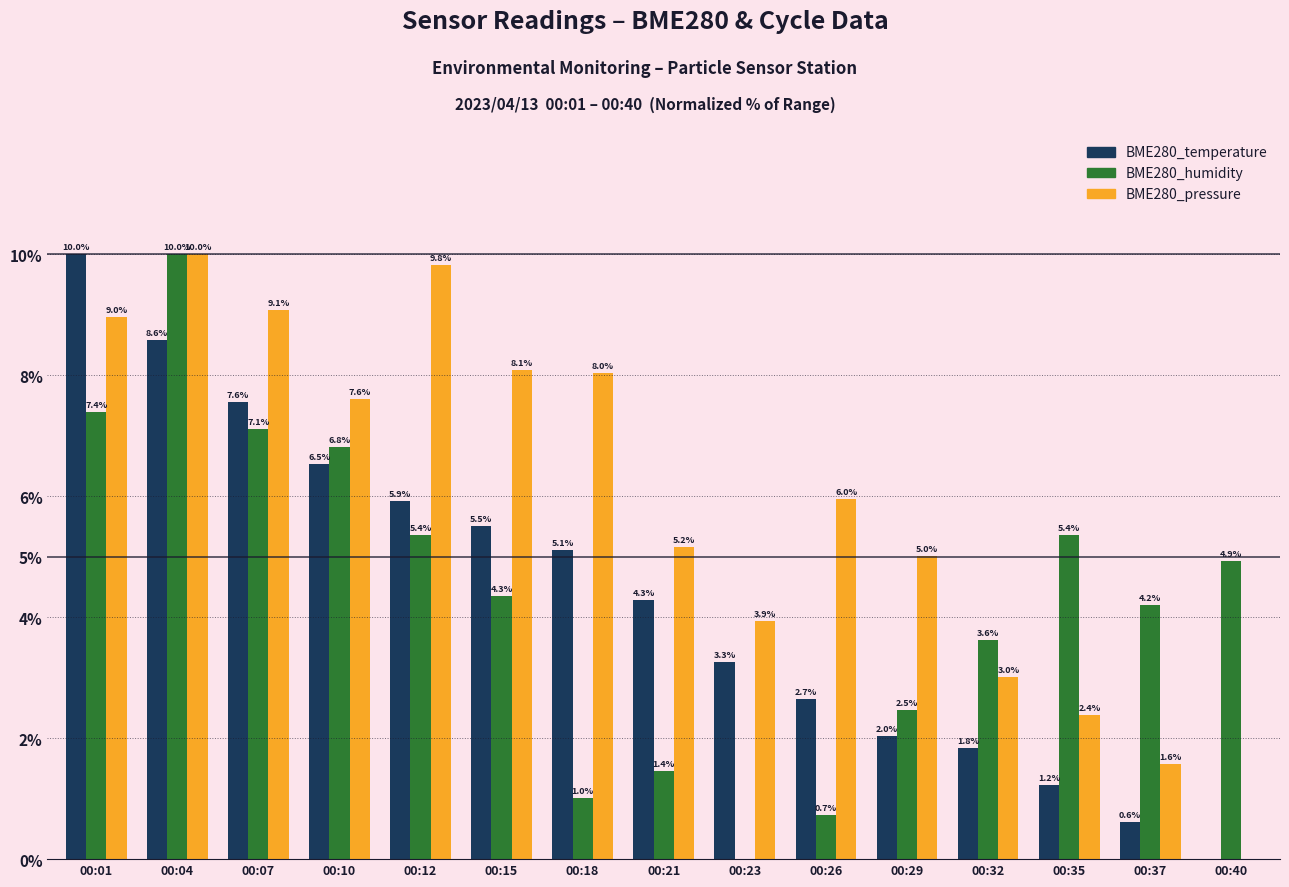

How many values in BME280_humidity are above zero?

14